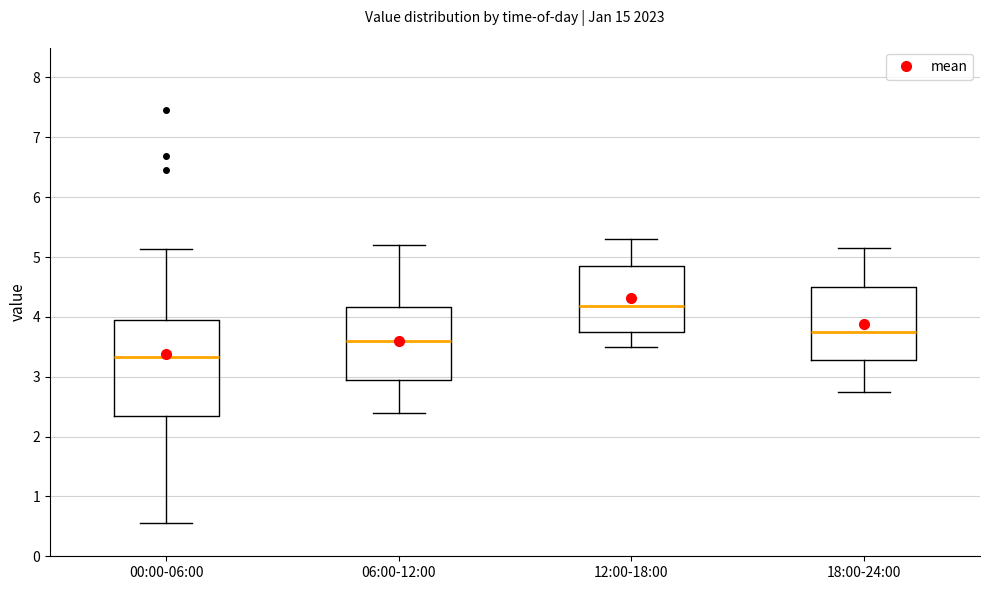

Reading left to right, transcribe this box plot: for each box, give where its median line is, the range the box spans, and where its two whiskers end, as read against the y-axis. The values are not printed on the chart, so give them approximately, as read against the axis.

00:00-06:00: median 3.3, box 2.3 to 3.9, whiskers 0.6 to 5.1
06:00-12:00: median 3.6, box 3.0 to 4.2, whiskers 2.4 to 5.2
12:00-18:00: median 4.2, box 3.8 to 4.9, whiskers 3.5 to 5.3
18:00-24:00: median 3.8, box 3.3 to 4.5, whiskers 2.8 to 5.2